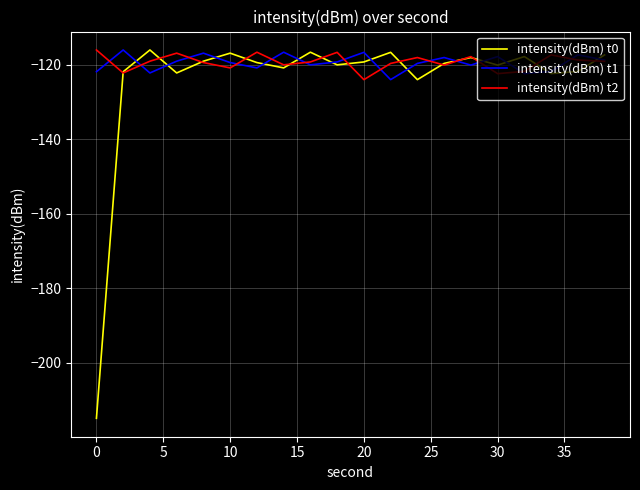

What is the maximum value for intensity(dBm) t2?

-116.1